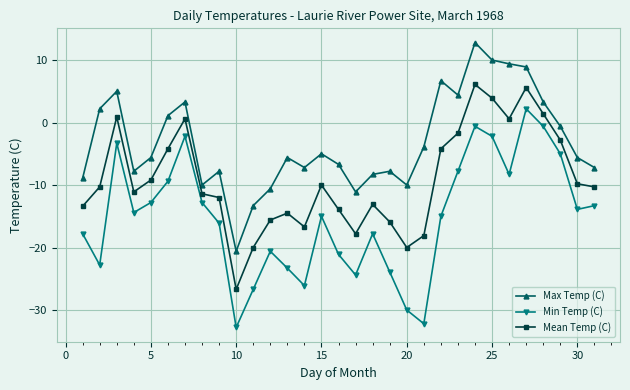

Rank the series by their average value, from highest to lowest.

Max Temp (C), Mean Temp (C), Min Temp (C)